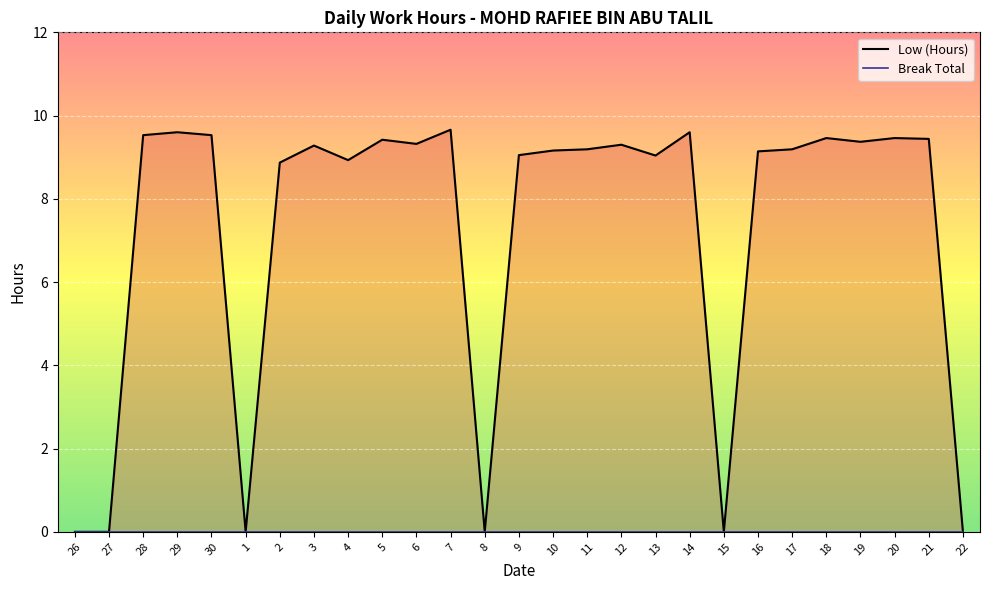

How many data points are above 9?

19